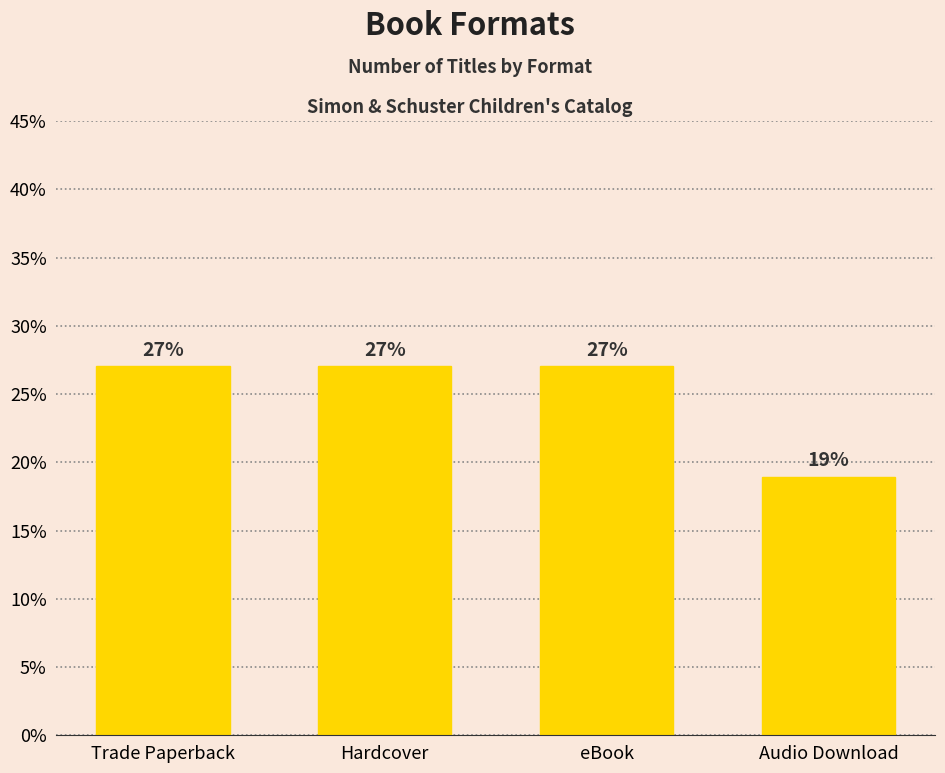

What is the difference between the maximum and minimum values?

8.1